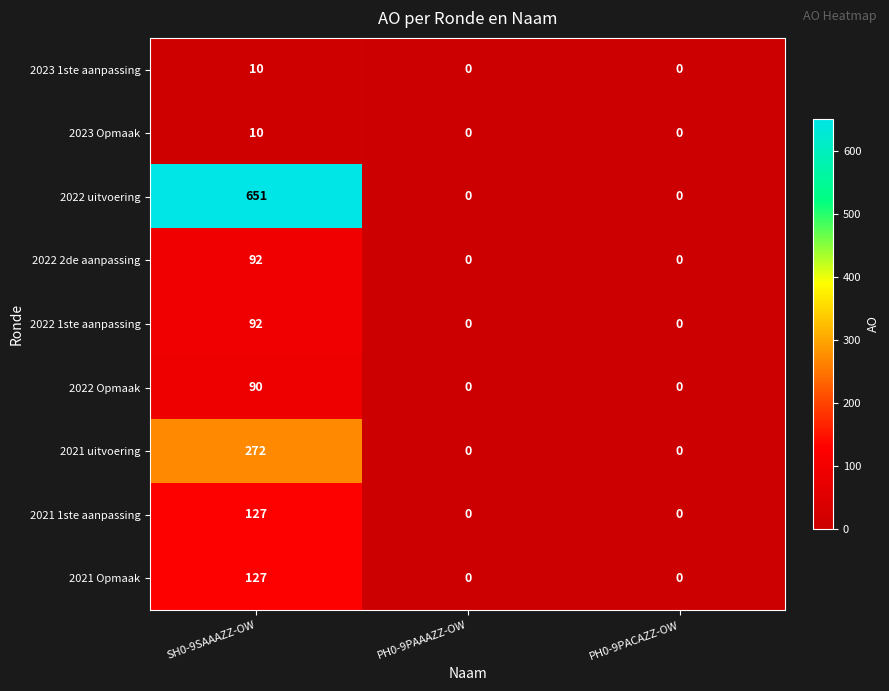

Which series changed the most between SH0-9SAAAZZ-OW and PH0-9PAAAZZ-OW?

2022 uitvoering